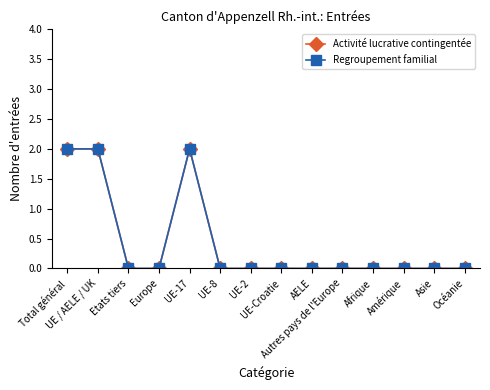

Is this an area chart (filled region under the line)?

No